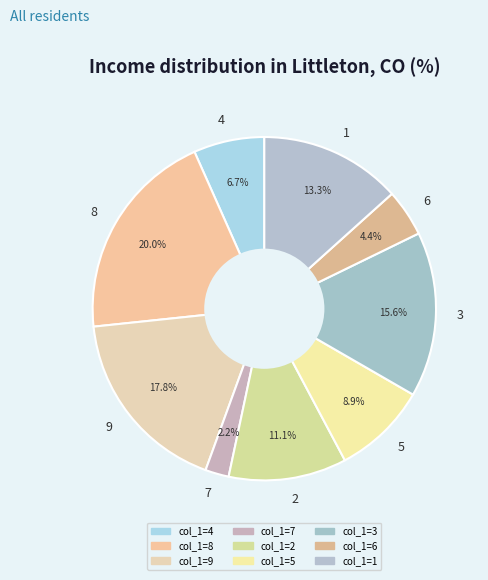

Is it true that 7 is 12% of the pie?

False